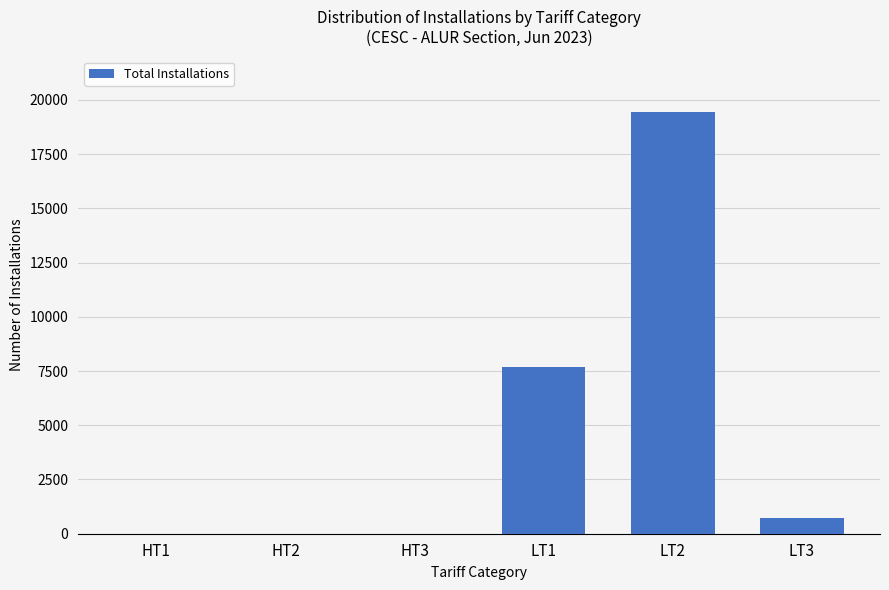

Which category has the highest value across all series?

LT2